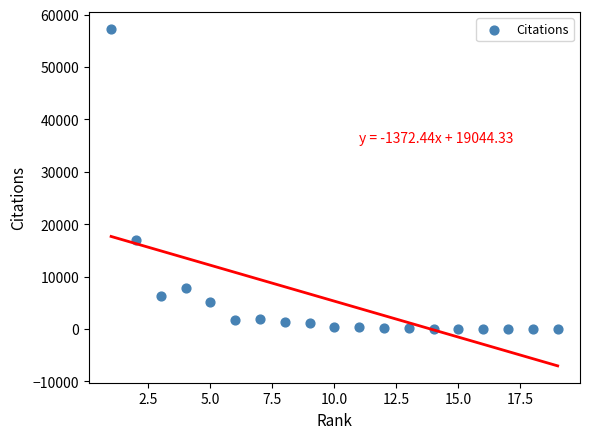

What is the range of X values (max minus min)?

18